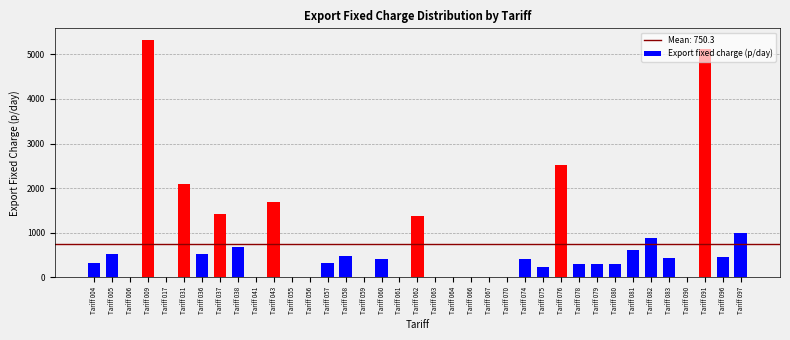

What is the maximum value shown in the chart?

5313.4